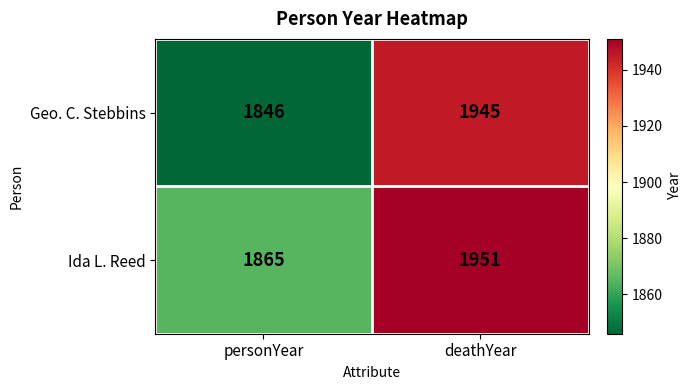

The value of Geo. C. Stebbins at deathYear is 1945. True or false?

True